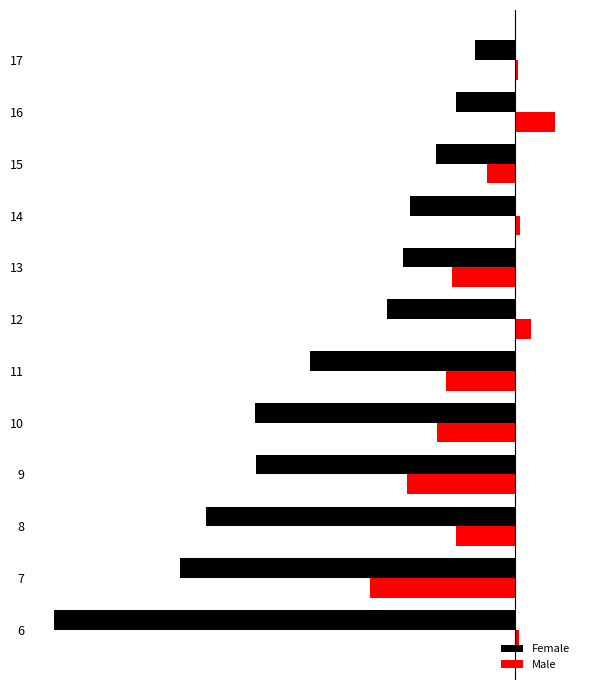

What is the minimum value for Male?

-1.8